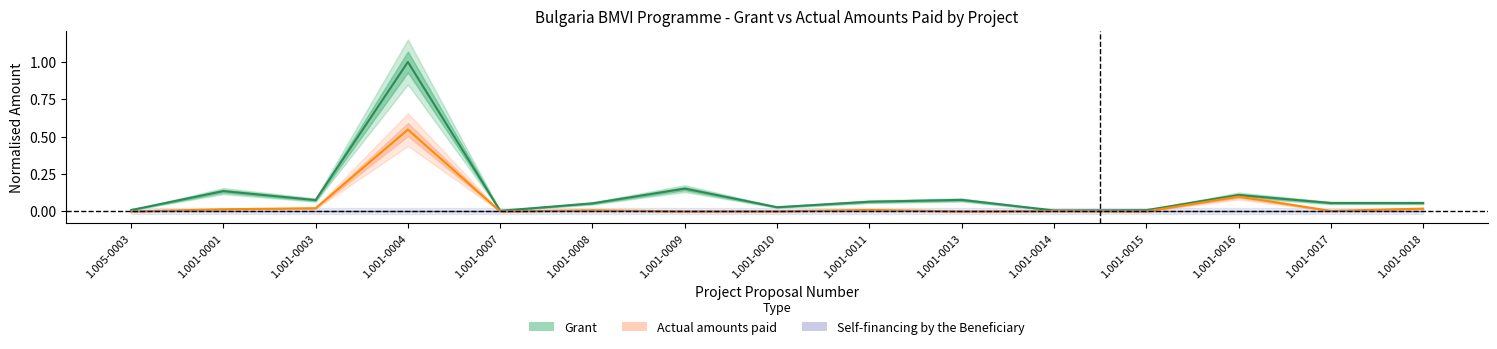

The value of Actual amounts paid at 1.001-0003 is 0.0. True or false?

True